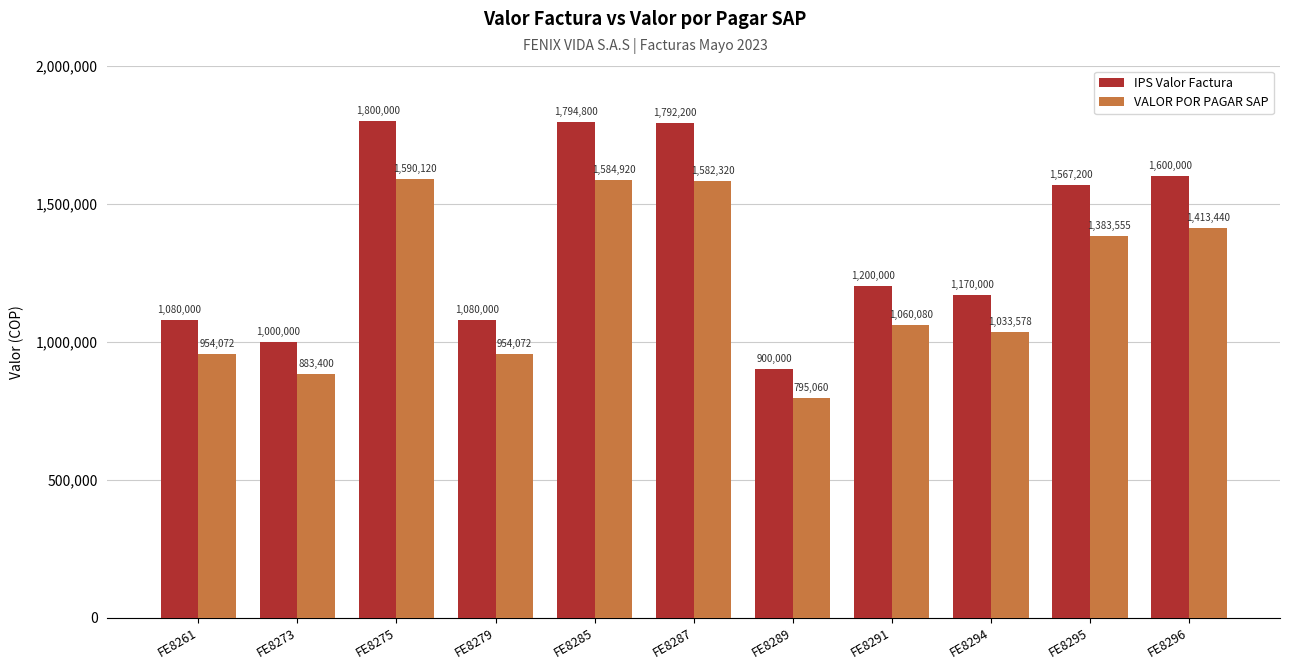

At which label does IPS Valor Factura reach its peak?

FE8275